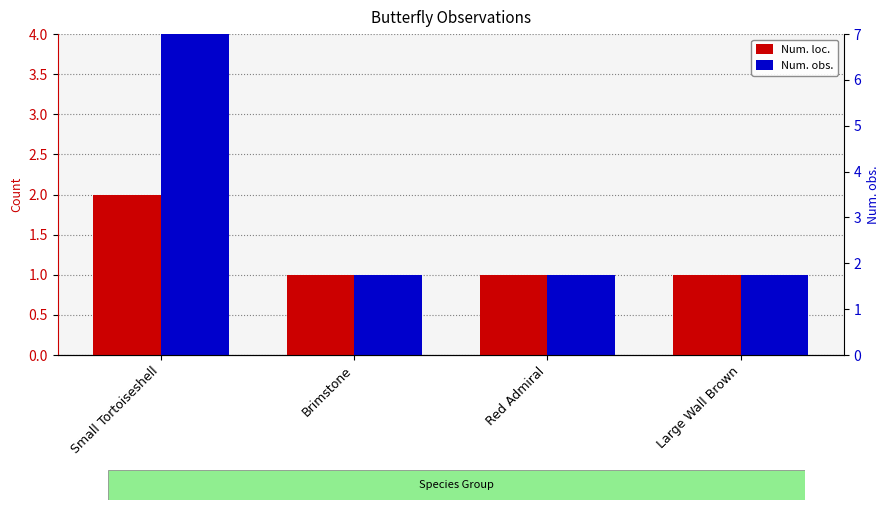

What is the total value across all series at Large Wall Brown?

2